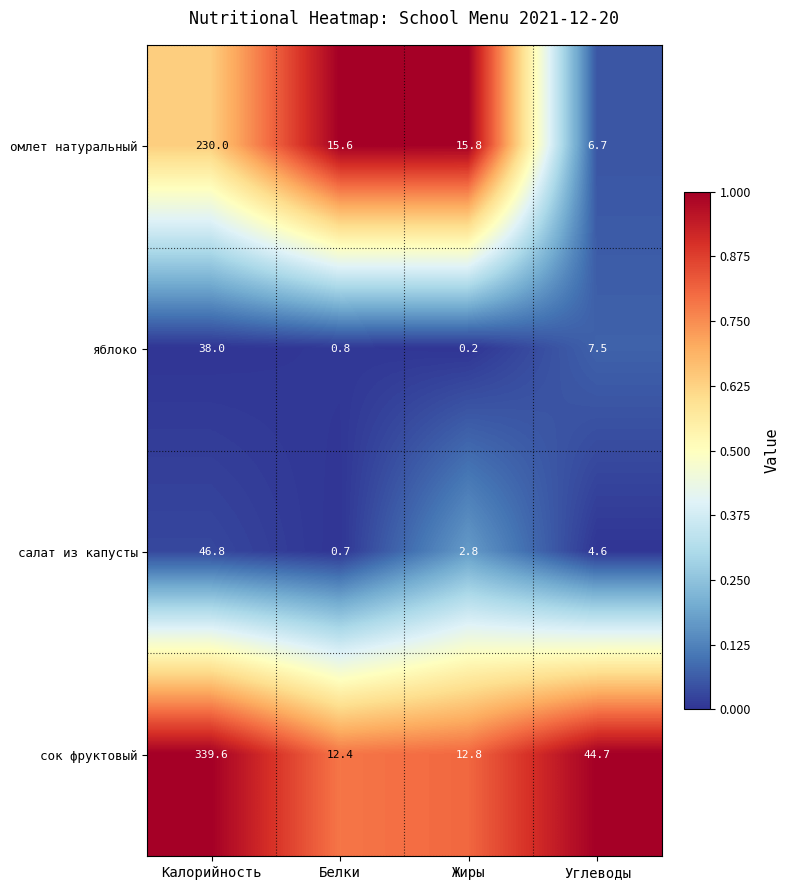

At how many categories does at least one series exceed 0?

4